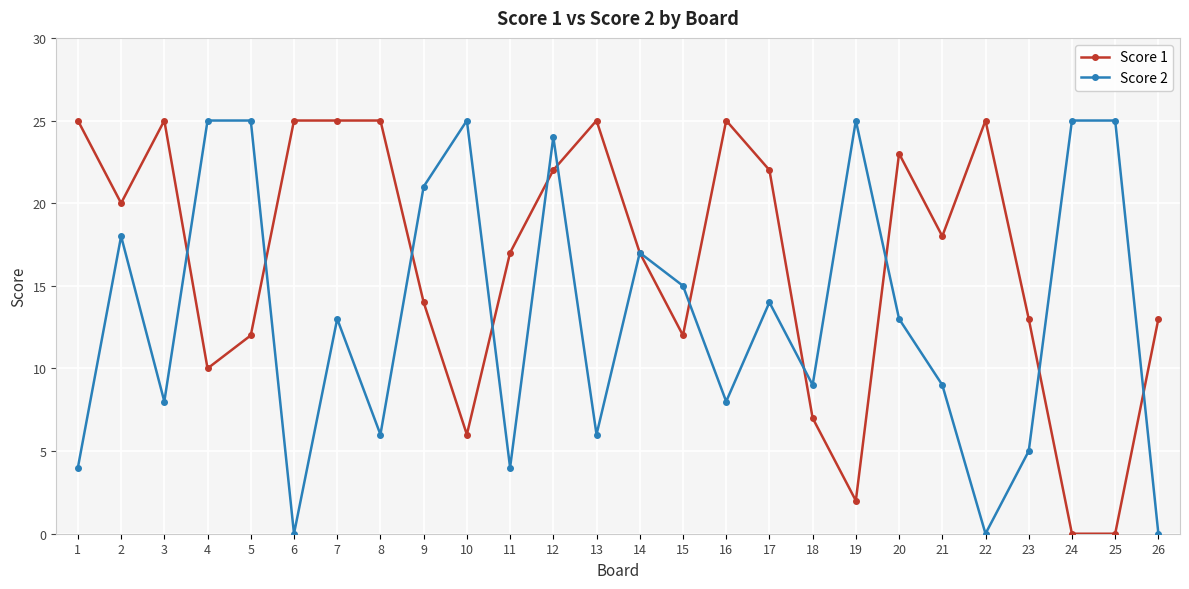

Reading right to left, what are all the values shown in this chart?

Score 1: 26=13	25=0	24=0	23=13	22=25	21=18	20=23	19=2	18=7	17=22	16=25	15=12	14=17	13=25	12=22	11=17	10=6	9=14	8=25	7=25	6=25	5=12	4=10	3=25	2=20	1=25
Score 2: 26=0	25=25	24=25	23=5	22=0	21=9	20=13	19=25	18=9	17=14	16=8	15=15	14=17	13=6	12=24	11=4	10=25	9=21	8=6	7=13	6=0	5=25	4=25	3=8	2=18	1=4